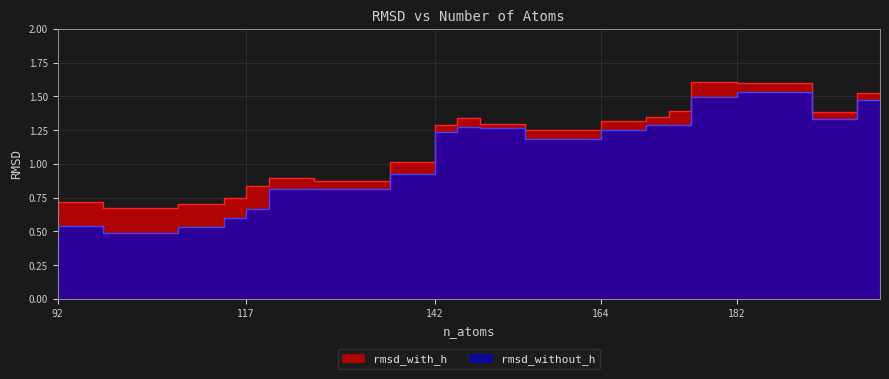

Which label corresponds to the smallest value in the chart?

92